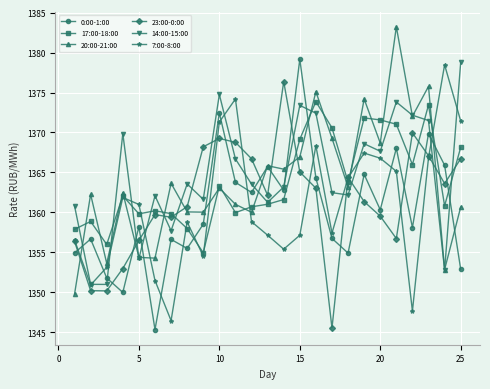

True or false: 23:00-0:00 has more than 1 interior local peaks.

True